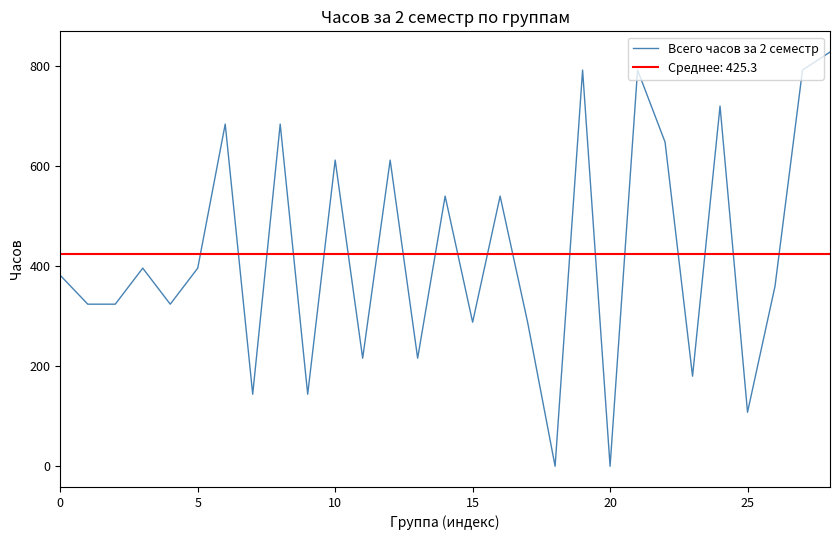

Count the number of data series in this chart.

1